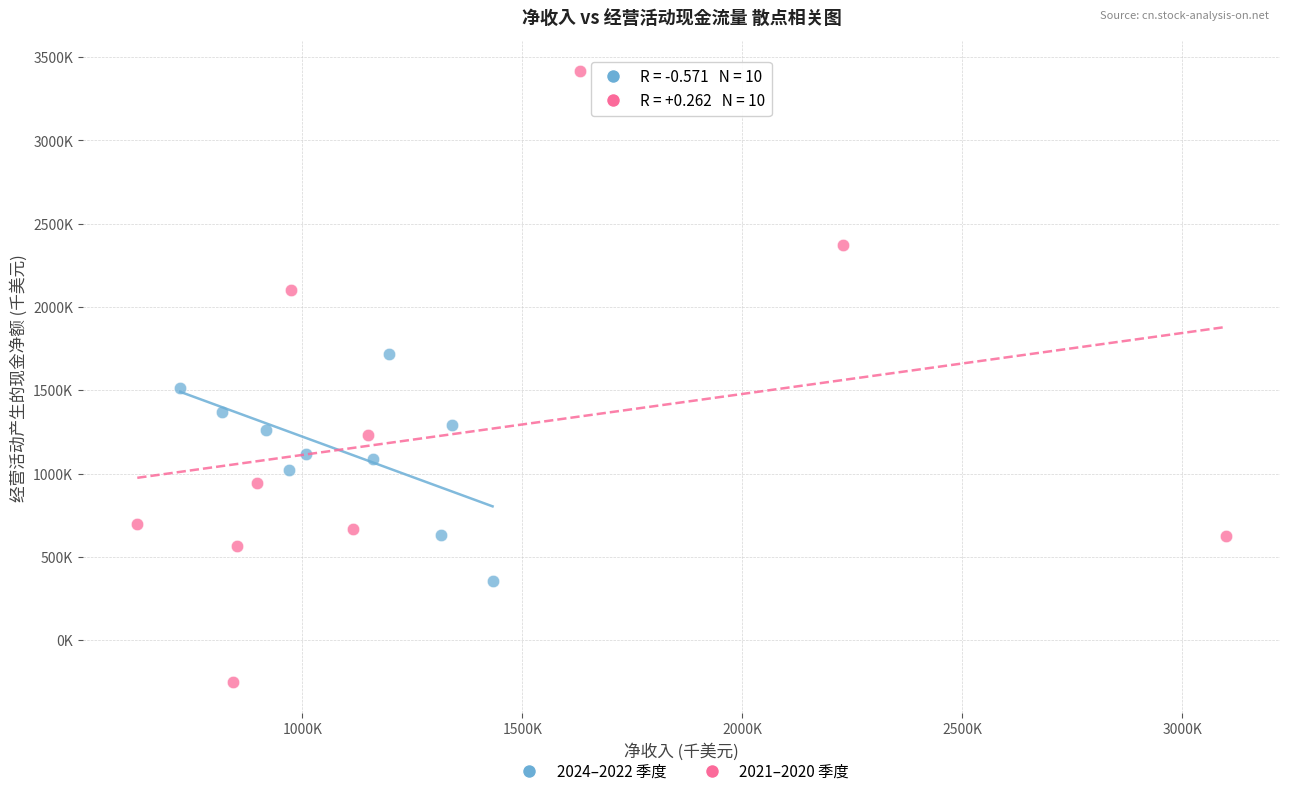

Which series has the largest Y range (max minus min)?

2021–2020 季度